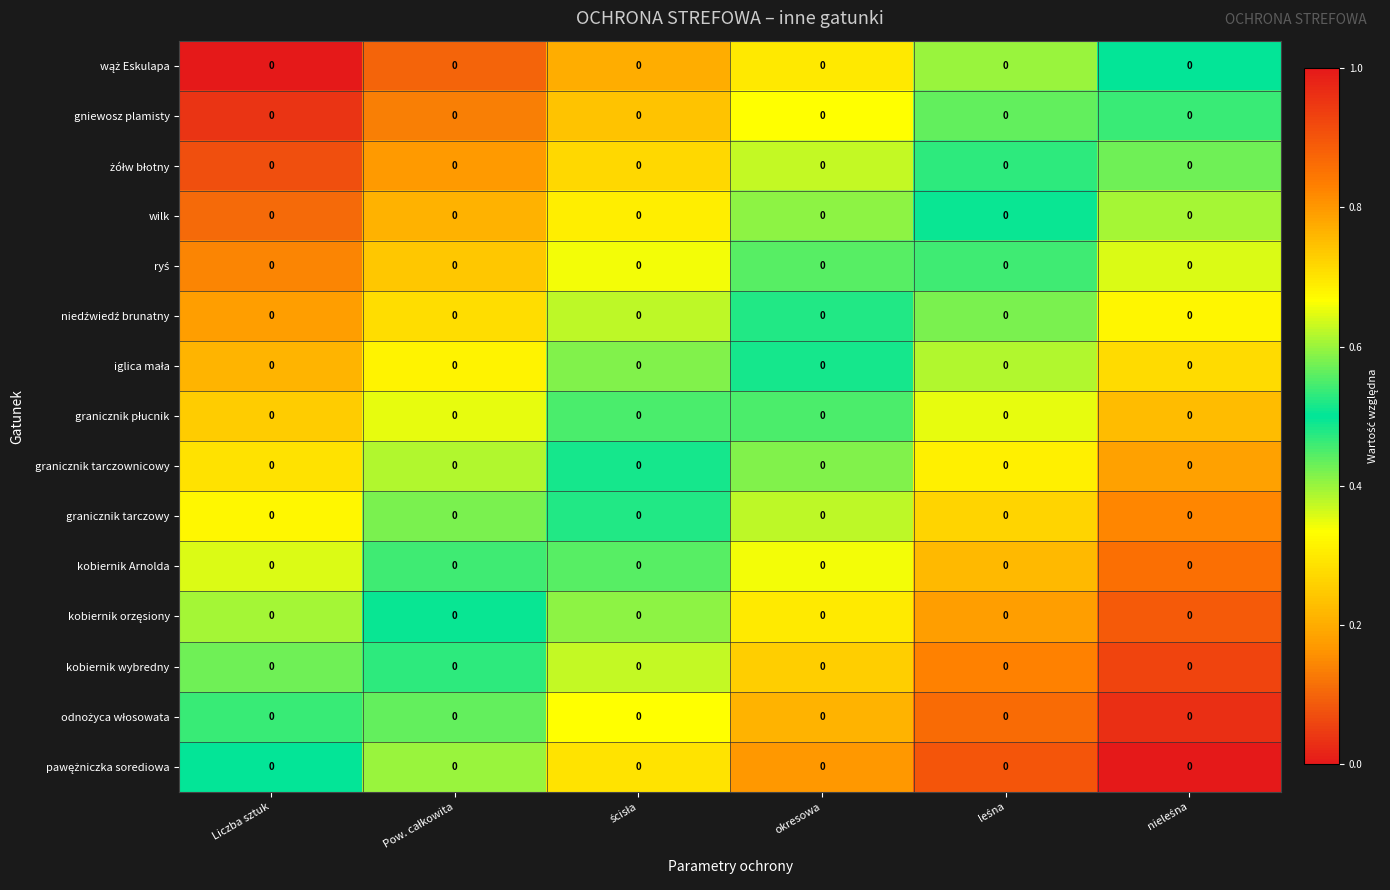

What is the spread (max minus min) of values at nieleśna?

0.5